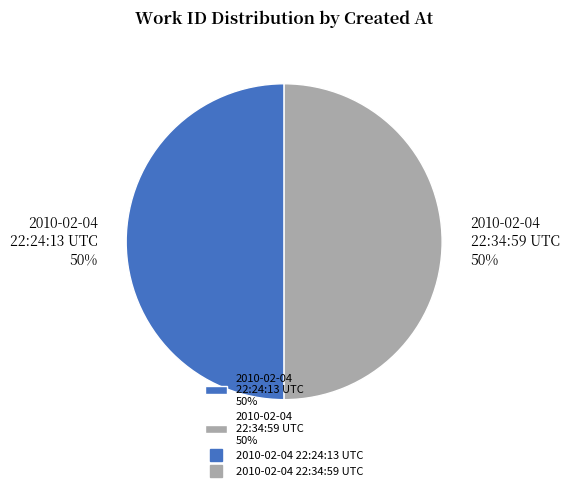

What percentage is the 2010-02-04 22:34:59 UTC slice, to the nearest percent?

50%